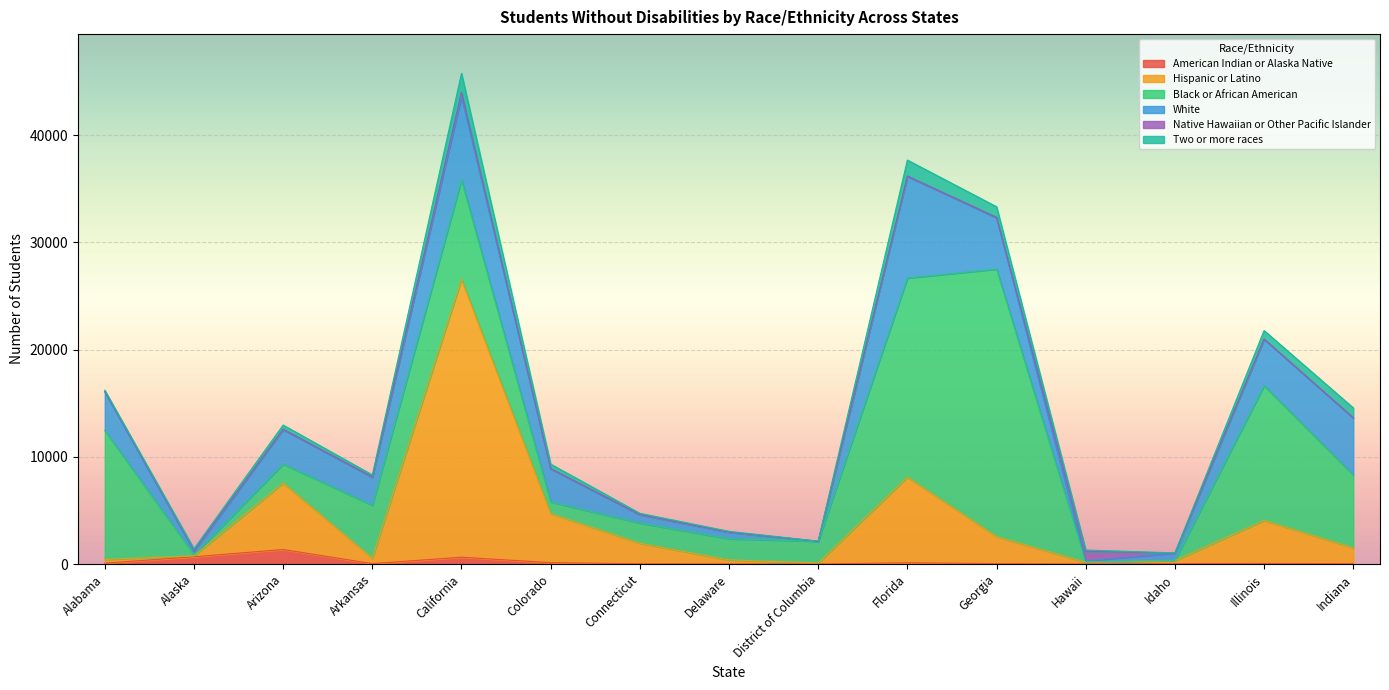

What is the difference between the maximum and minimum values in the American Indian or Alaska Native series?

1351